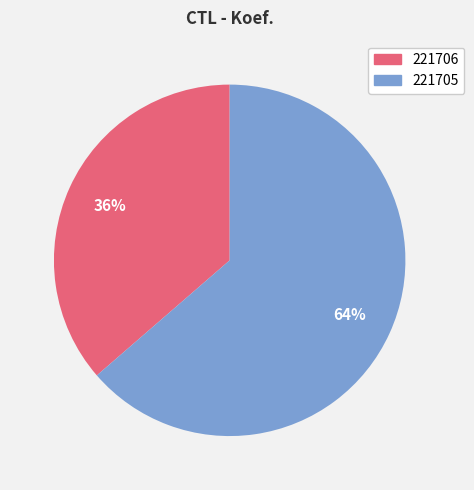

To the nearest percent, what is the combined percentage of 221705 and 221706?

100%